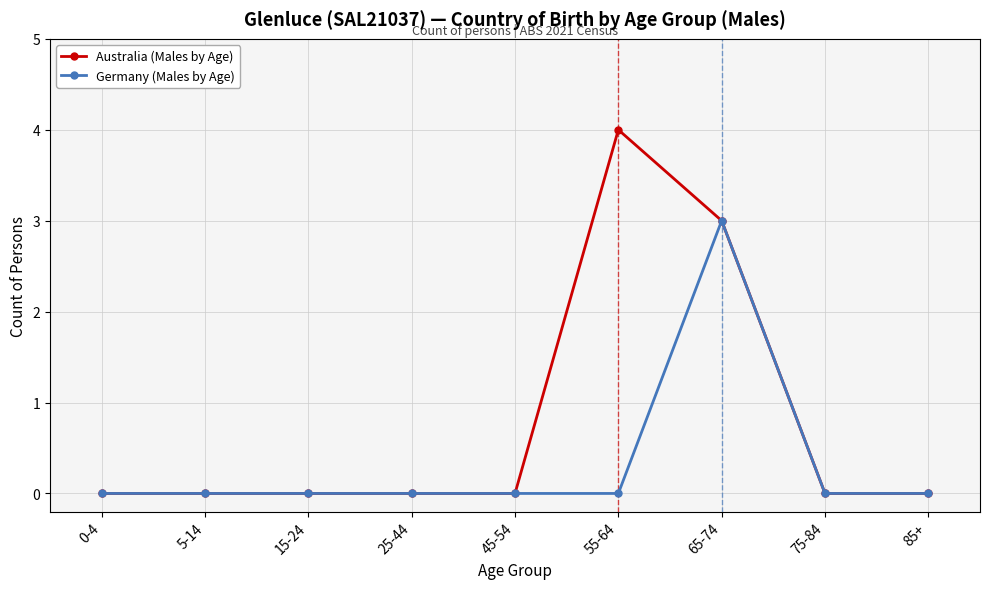

What is the label of the 6th point from the left?

55-64